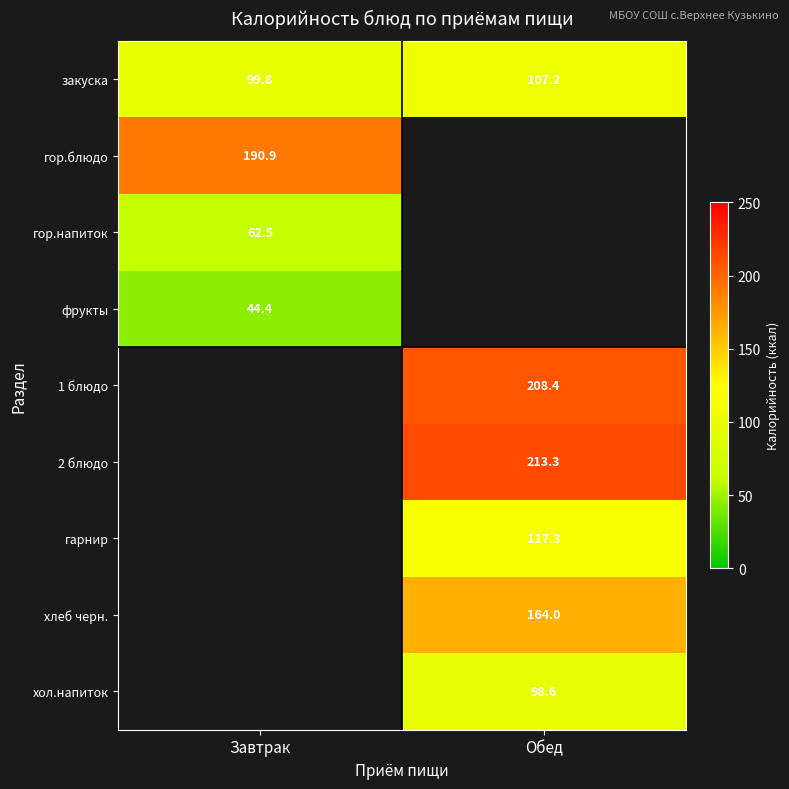

True or false: 2 блюдо has a value of 128.3 at Обед.

False